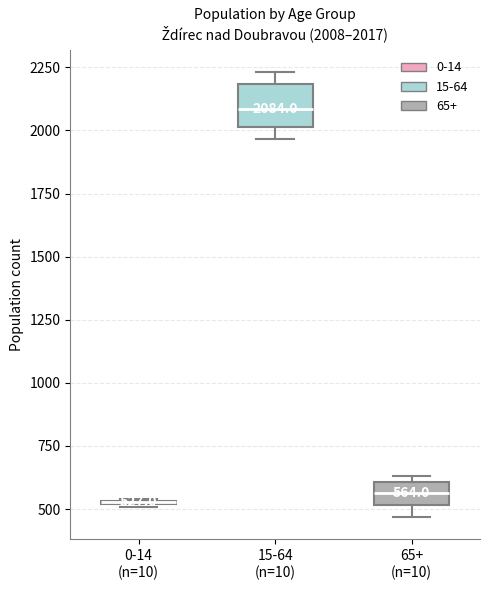

Which box is the tallest, from its lower edge to its upper edge?

15-64 (n=10)